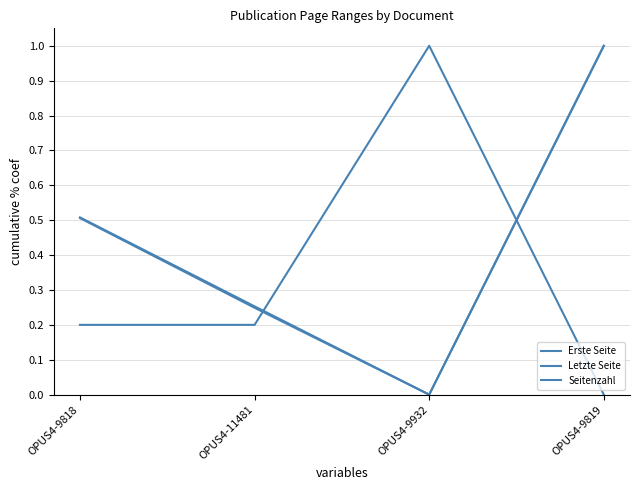

Is it true that Seitenzahl equals 0.0 at OPUS4-9819?

True